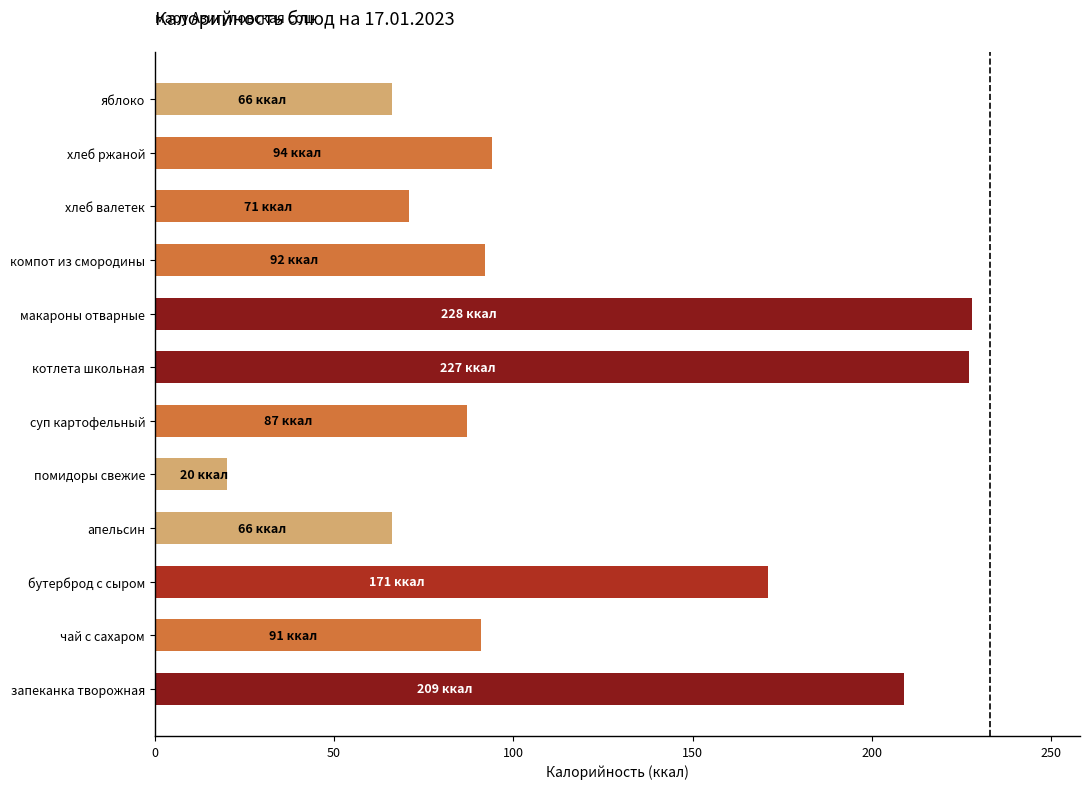

What is the sum of all values?

1422